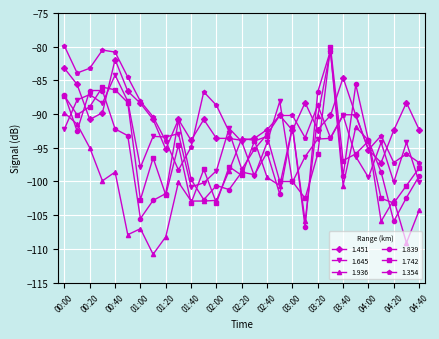

Which series has the widest spread of values?

1.936